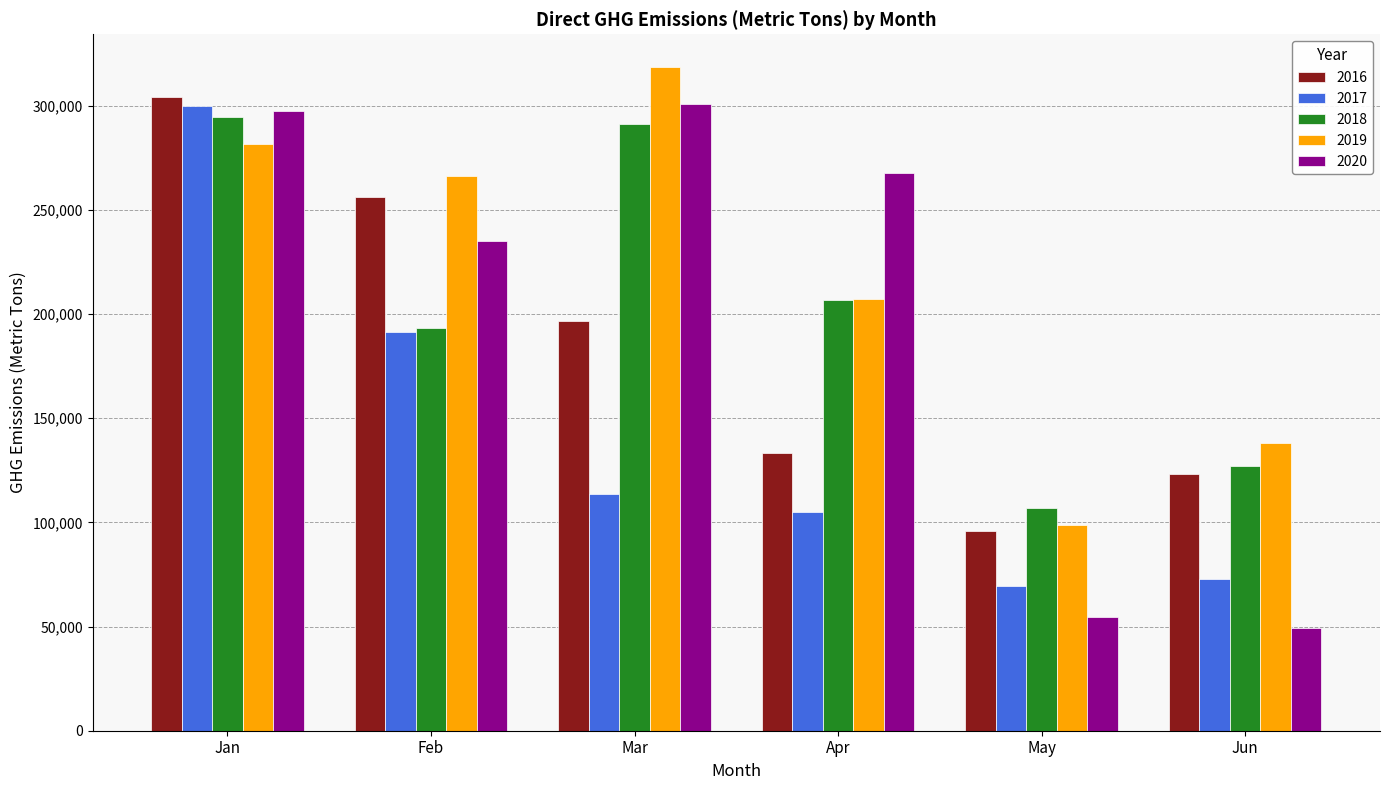

Reading left to right, what are all the values shown in this chart?

2016: Jan=304313.1	Feb=256102.1	Mar=196531.7	Apr=133218.4	May=95779.4	Jun=123303.9
2017: Jan=299576.8	Feb=191437.9	Mar=113719.8	Apr=104882.2	May=69275.5	Jun=73038.3
2018: Jan=294721.6	Feb=193088.1	Mar=290896.4	Apr=206516.1	May=106762.0	Jun=126908.1
2019: Jan=281587.5	Feb=265971.7	Mar=318261.1	Apr=207345.9	May=98778.5	Jun=138058.0
2020: Jan=297566.4	Feb=235206.1	Mar=300932.6	Apr=267657.5	May=54703.6	Jun=49274.9